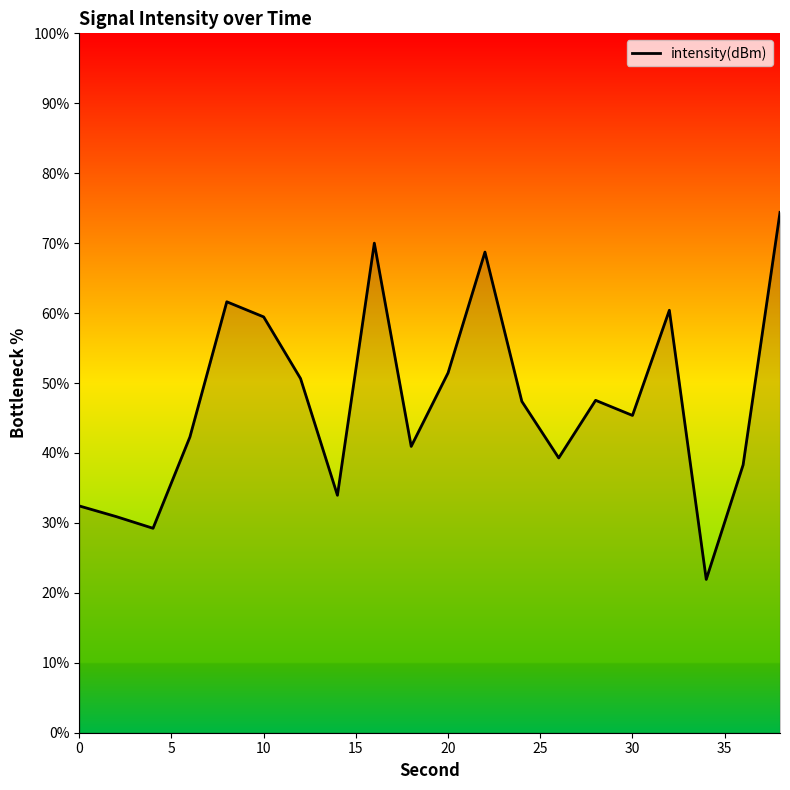

What is the difference between the maximum and minimum values?

52.5